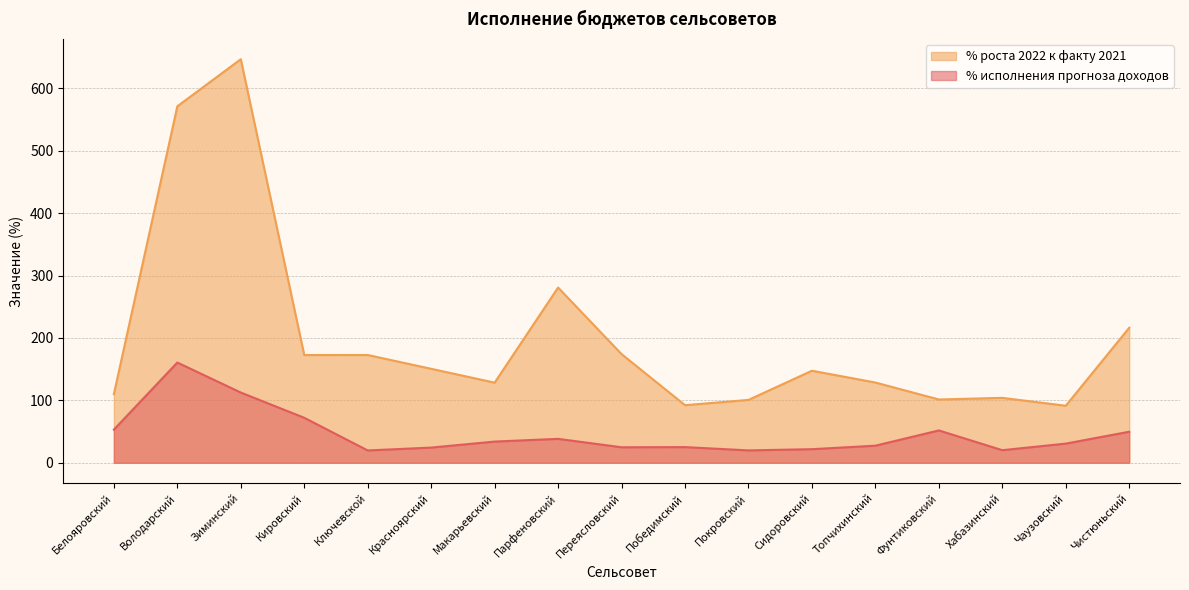

The value of % исполнения прогноза доходов at Ключевской is 19.7. True or false?

True